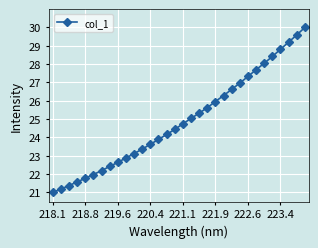

True or false: the data has more than 2 interior local peaks.

False